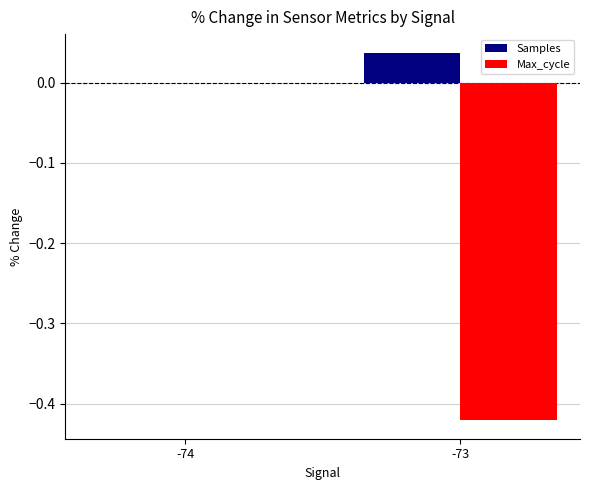

Does the chart contain stacked bars?

No